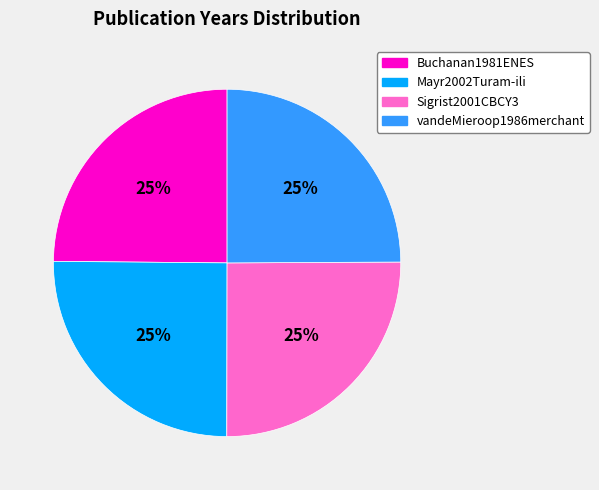

Is it true that Mayr2002Turam-ili is 25% of the pie?

True